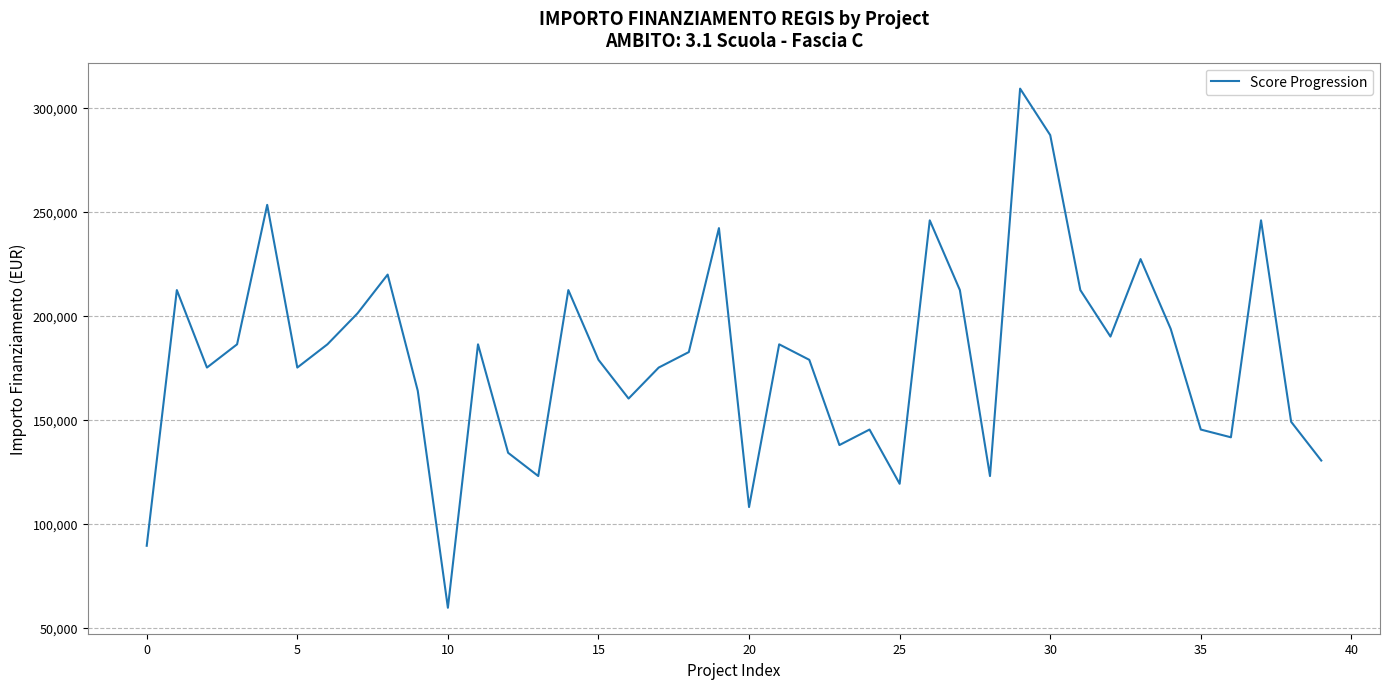

What is the difference between the maximum and minimum values?

249629.6